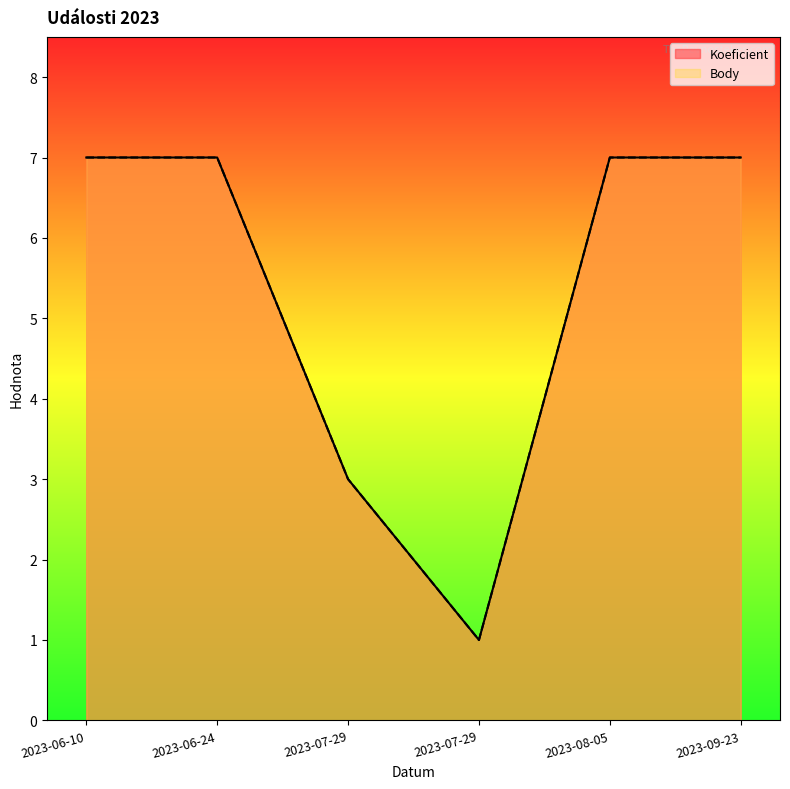

Which series changed the most between 2023-06-24 and 2023-07-29?

Koeficient